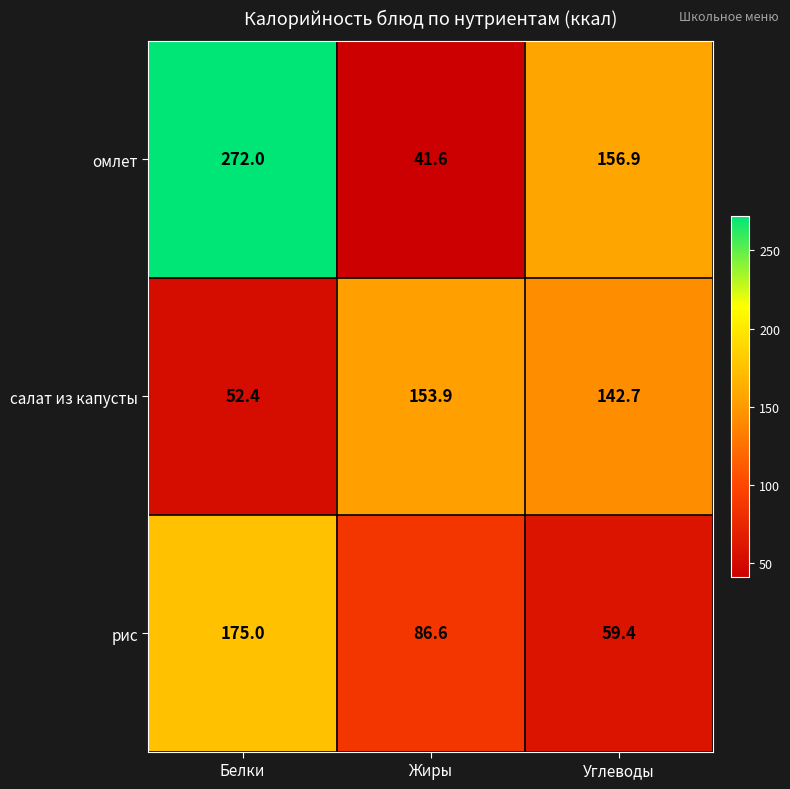

At how many categories does at least one series exceed 185?

1